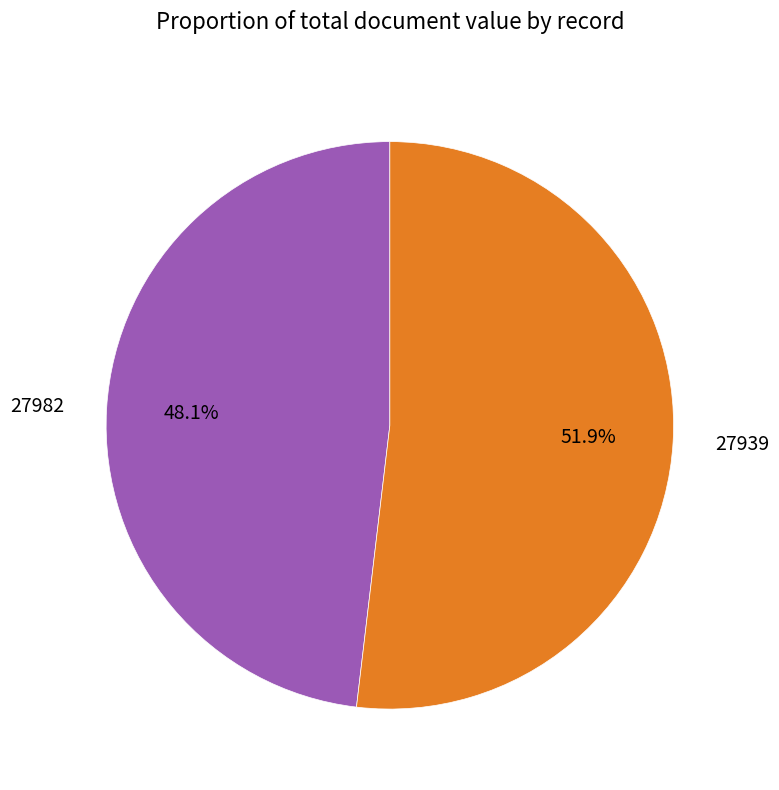

What is the total percentage of 27939 and 27982?

100.0%